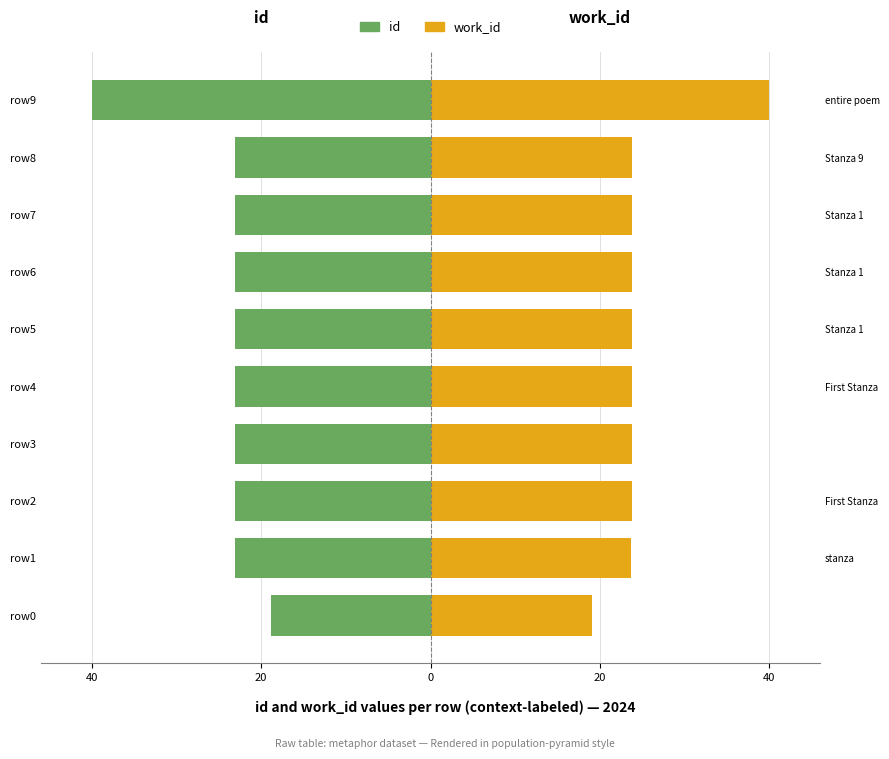

The value of work_id at row3 is 16.5. True or false?

False